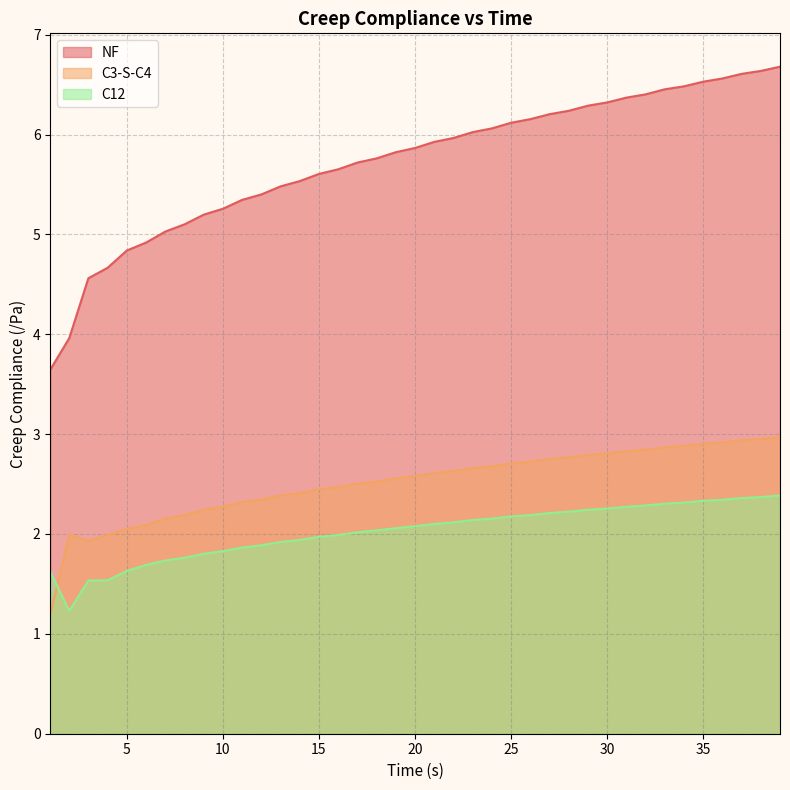

True or false: C3-S-C4 and NF cross at least once.

False